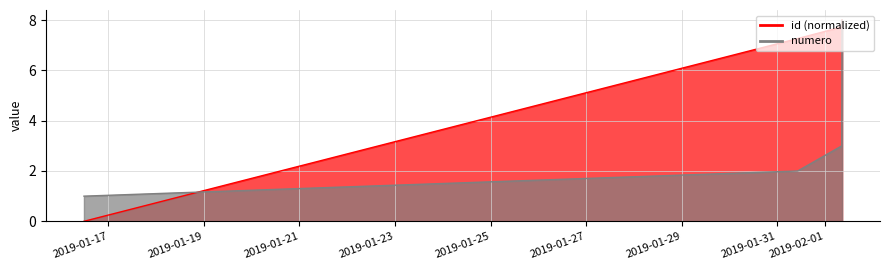

What is the difference between the maximum and minimum values in the id series?

8.0